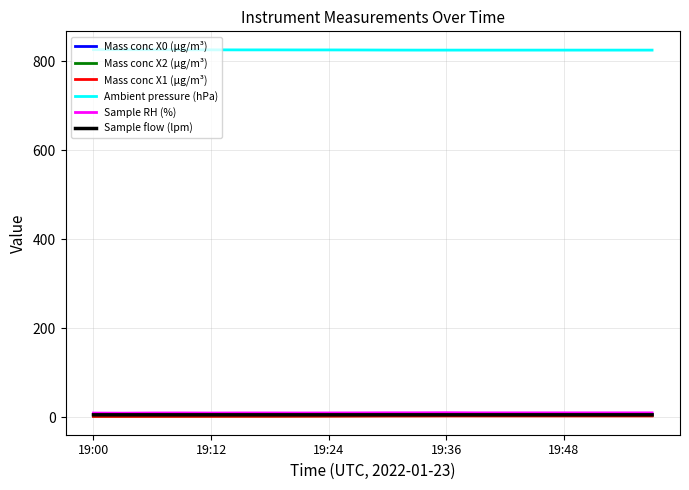

Which series has the largest total across all categories?

Ambient pressure (hPa)